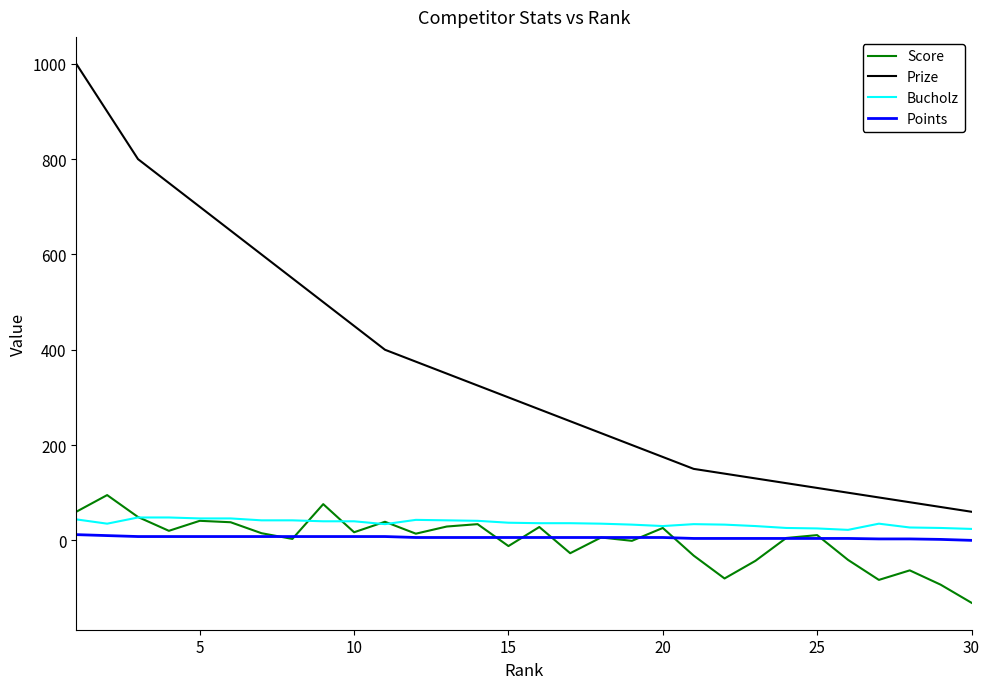

Which series has the largest total across all categories?

Prize